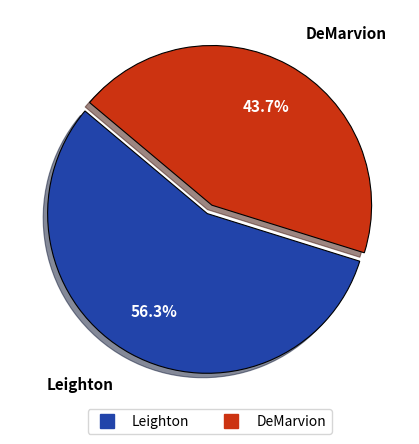

Is DeMarvion the majority of the pie?

No